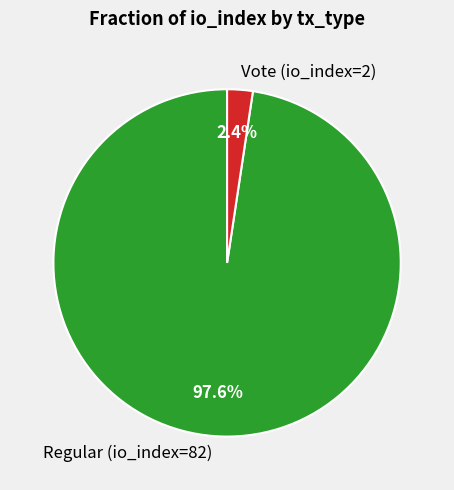

To the nearest percent, what percentage of the pie is Vote (io_index=2)?

2%